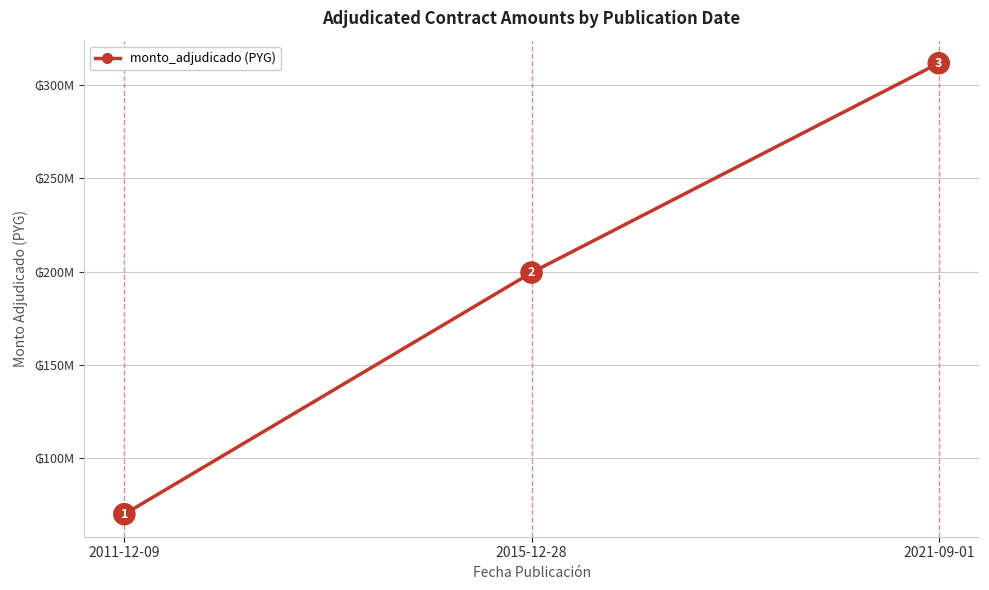

What is the difference between the maximum and second lowest values?

112218750